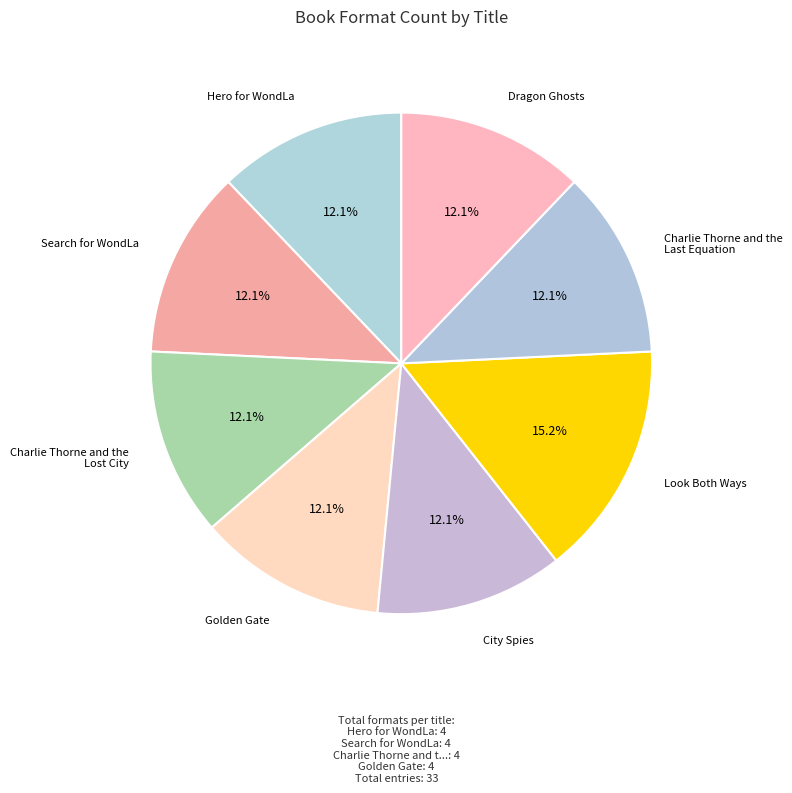

Which slice is the smallest?

Hero for WondLa